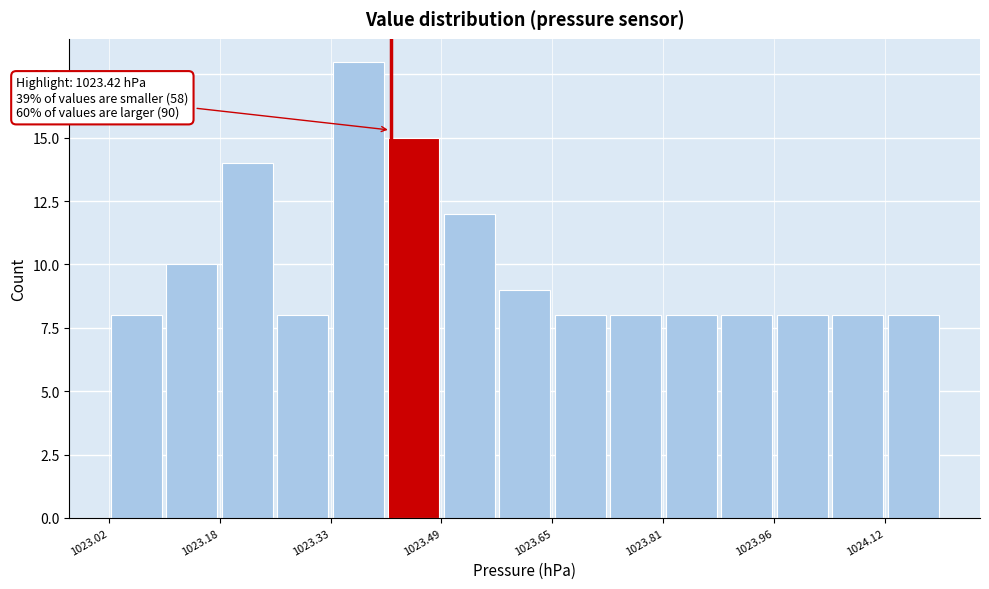

Around what value on the x-axis is the tallest bar? Give the approximate position of its centre, as read against the axis.

1023.38